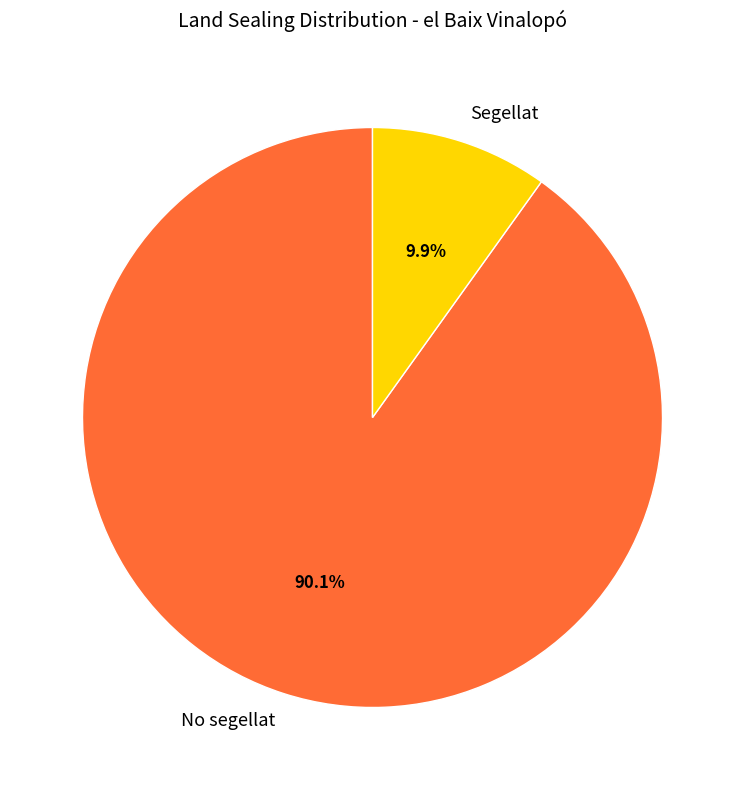

To the nearest percent, what portion does Segellat represent?

10%